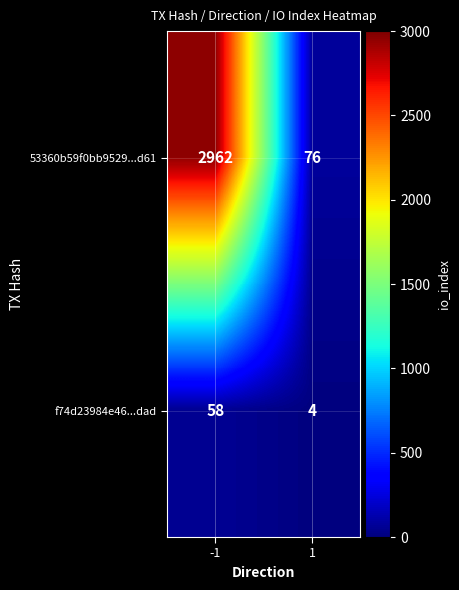

Reading left to right, extract all data points from this chart.

53360b59f0bb9529...d61: 2962	76
f74d23984e46...dad: 58	4